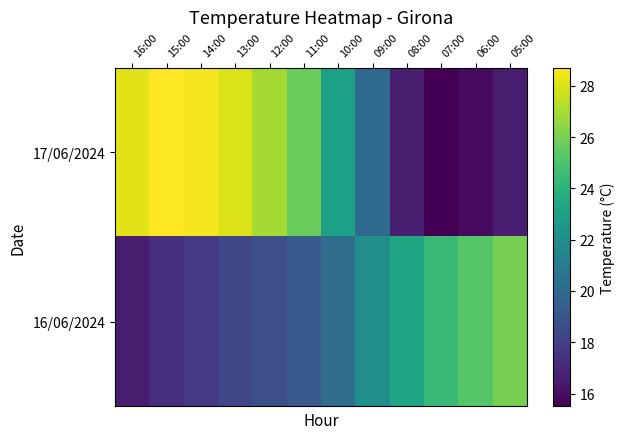

Rank the series at 09:00 from highest to lowest value.

16/06/2024, 17/06/2024